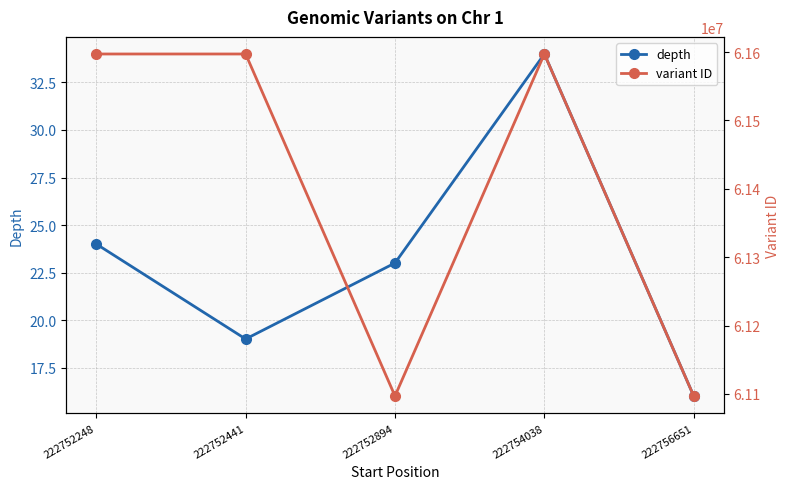

What are all the series names shown in the legend?

depth, variant ID